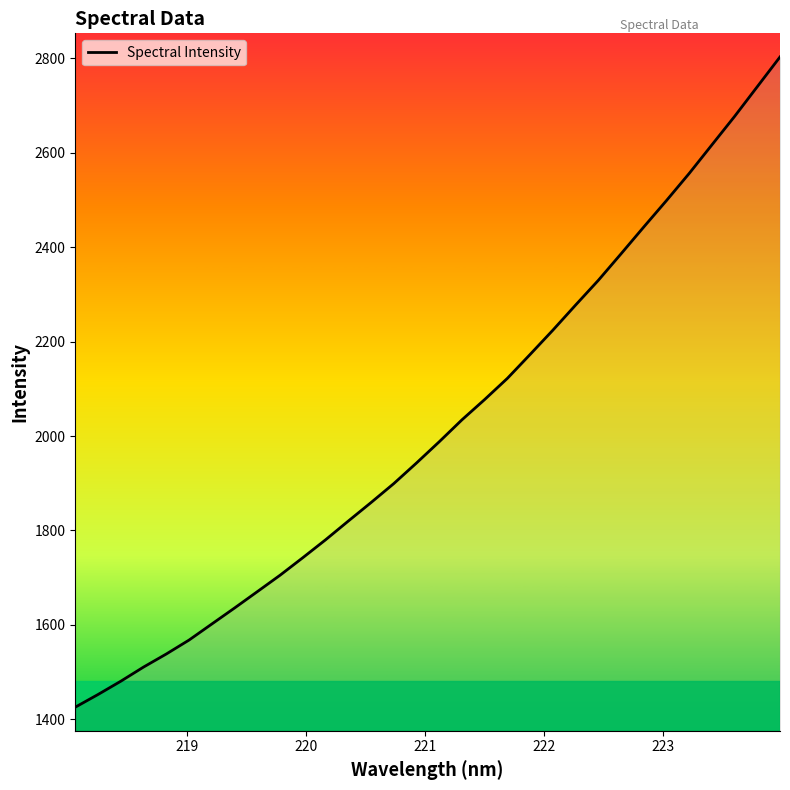

How many lines are shown in the chart?

1